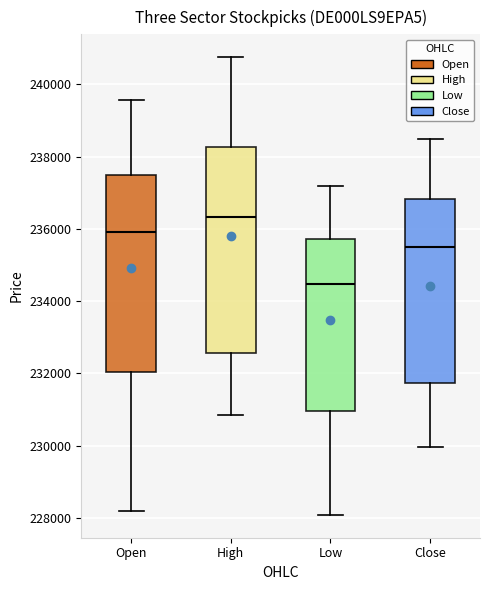

Reading left to right, transcribe this box plot: for each box, give where its median line is, the range the box spans, and where its two whiskers end, as read against the y-axis. The values are not printed on the chart, so give them approximately, as read against the axis.

Open: median 236000, box 232000 to 237400, whiskers 228200 to 239600
High: median 236400, box 232600 to 238200, whiskers 230800 to 240800
Low: median 234400, box 231000 to 235800, whiskers 228000 to 237200
Close: median 235400, box 231800 to 236800, whiskers 230000 to 238400